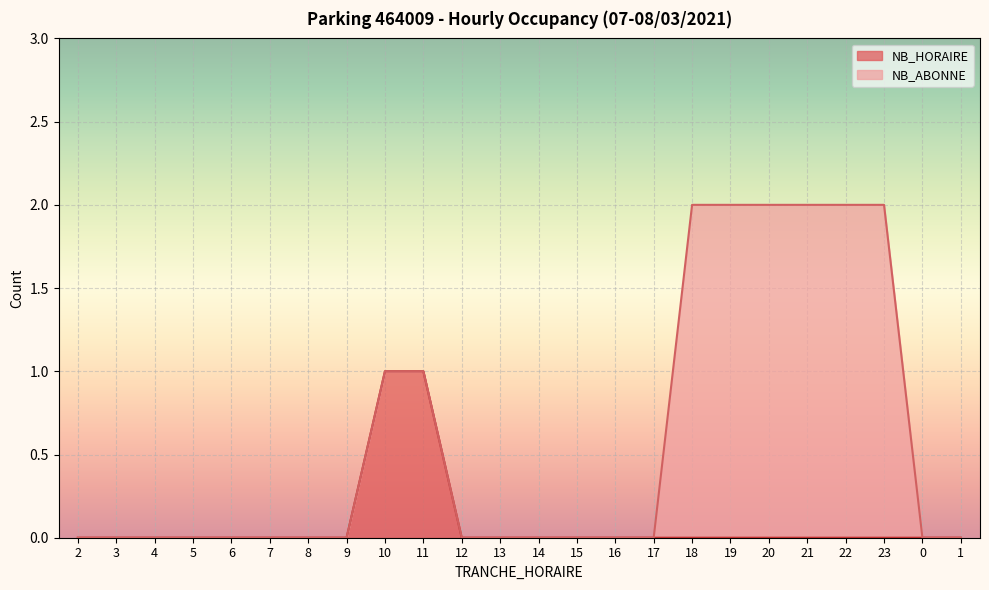

Where is the data nearest to the value 0?

2